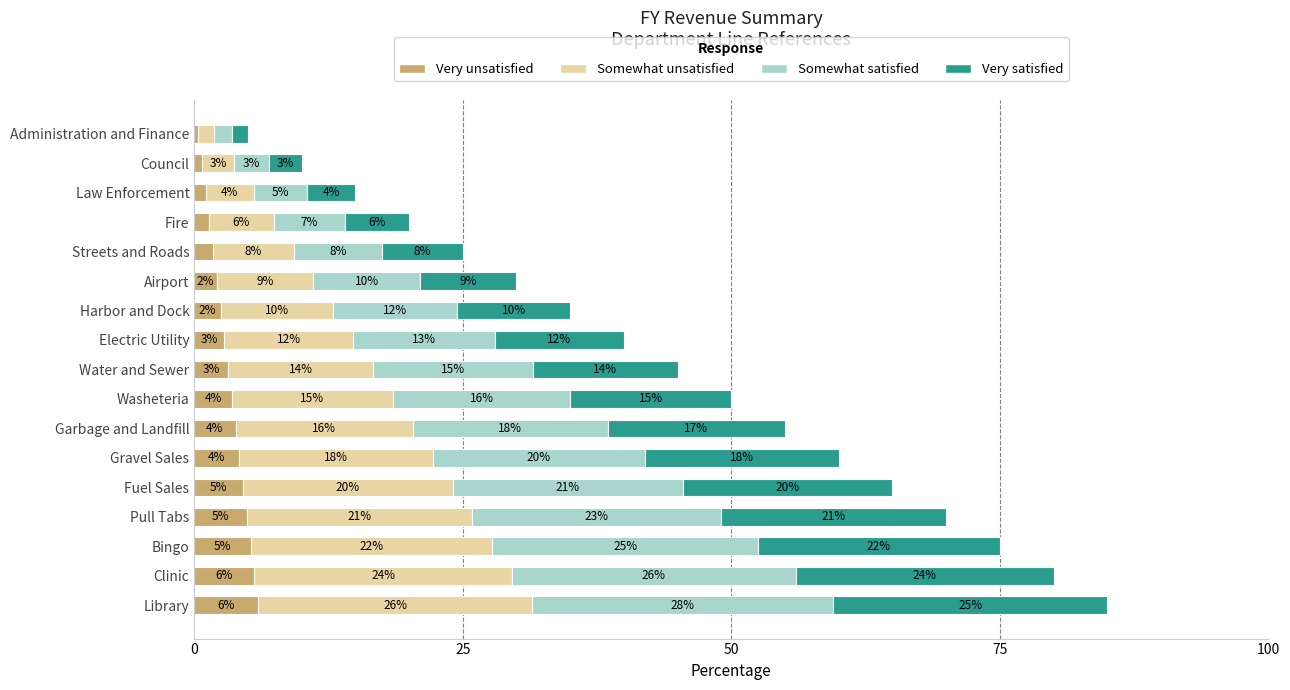

Count the number of data series in this chart.

4